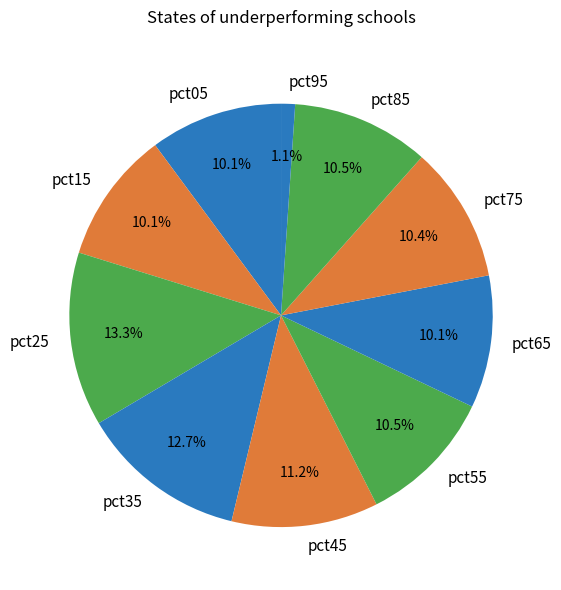

To the nearest percent, what is the difference between the pct45 and pct85 slice percentages?

1%